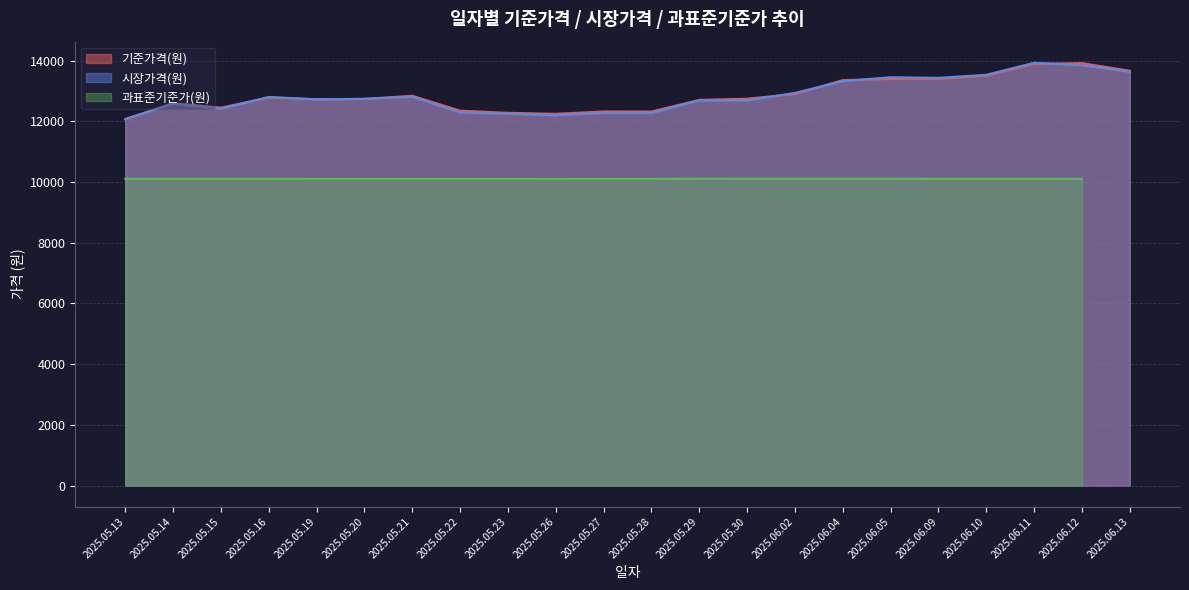

What is the lowest value of the 기준가격(원) series?

12060.9